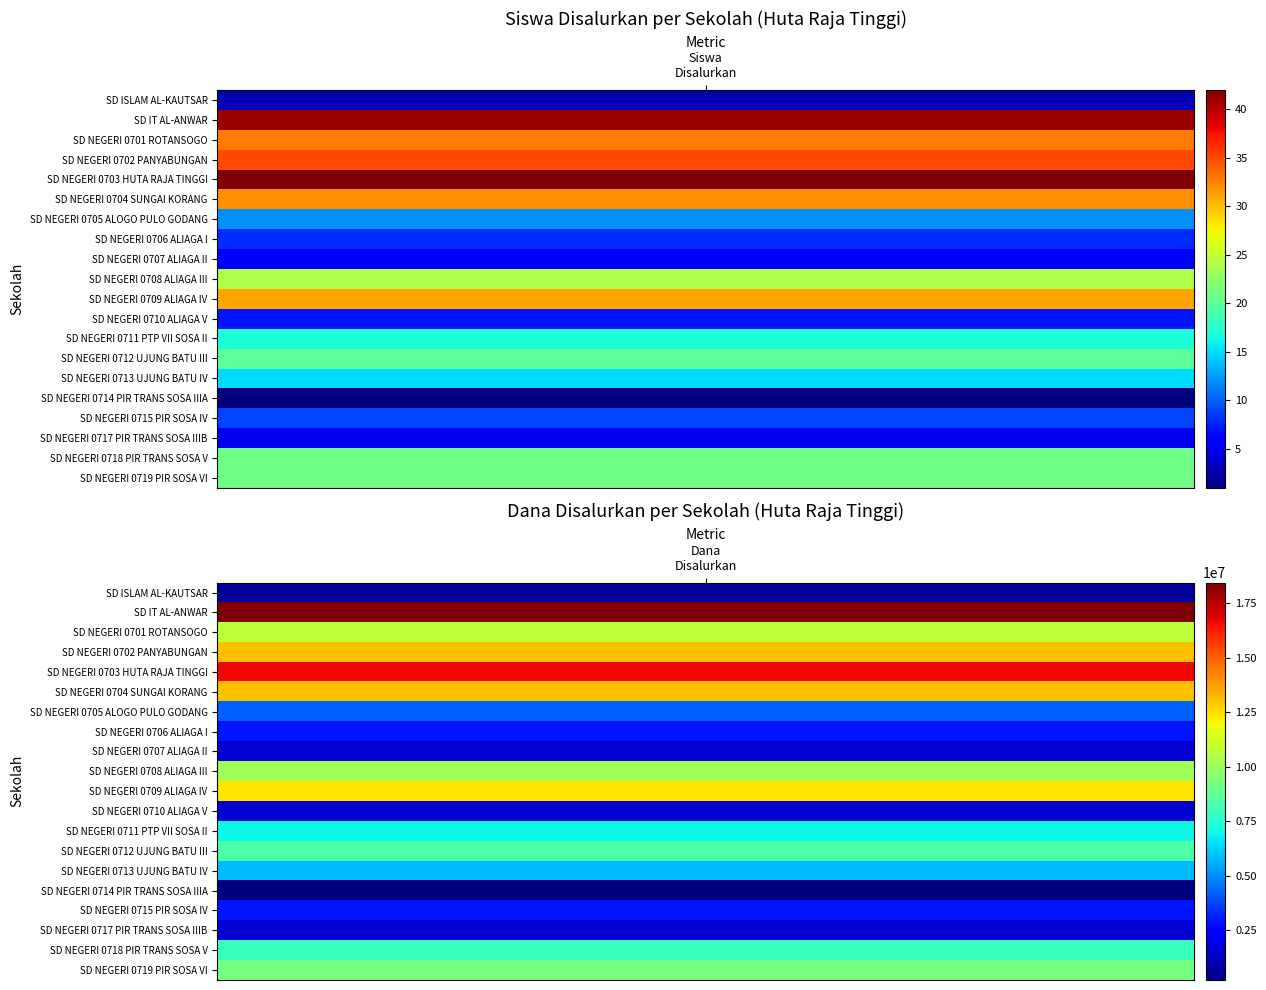

Rank the series at Siswa Disalurkan from highest to lowest value.

SD NEGERI 0703 HUTA RAJA TINGGI, SD IT AL-ANWAR, SD NEGERI 0702 PANYABUNGAN, SD NEGERI 0701 ROTANSOGO, SD NEGERI 0704 SUNGAI KORANG, SD NEGERI 0709 ALIAGA IV, SD NEGERI 0708 ALIAGA III, SD NEGERI 0718 PIR TRANS SOSA V, SD NEGERI 0719 PIR SOSA VI, SD NEGERI 0712 UJUNG BATU III, SD NEGERI 0711 PTP VII SOSA II, SD NEGERI 0713 UJUNG BATU IV, SD NEGERI 0705 ALOGO PULO GODANG, SD NEGERI 0715 PIR SOSA IV, SD NEGERI 0706 ALIAGA I, SD NEGERI 0710 ALIAGA V, SD NEGERI 0707 ALIAGA II, SD NEGERI 0717 PIR TRANS SOSA IIIB, SD ISLAM AL-KAUTSAR, SD NEGERI 0714 PIR TRANS SOSA IIIA